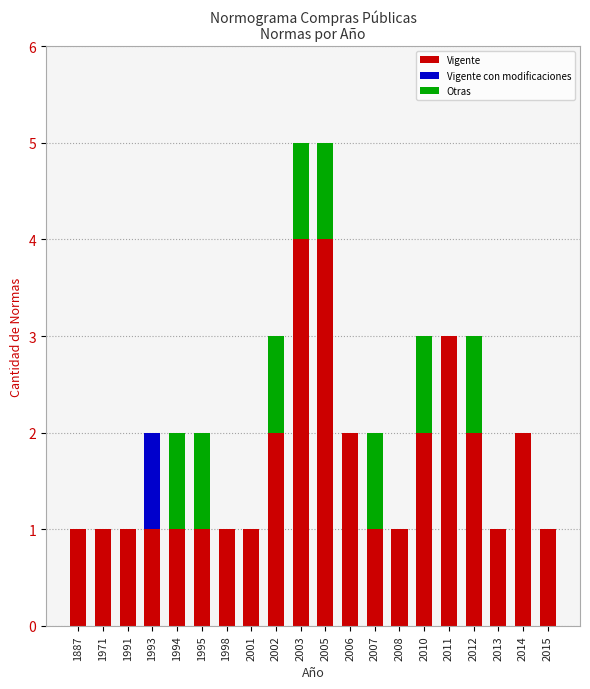

What is the total value across all series at 1887?

1